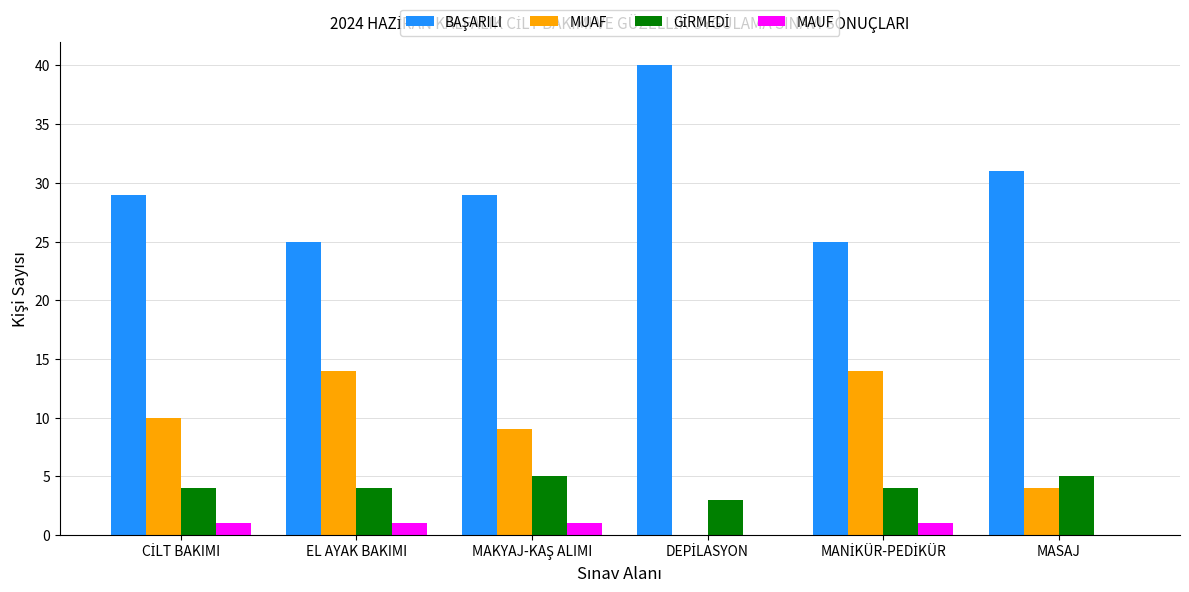

What is the maximum value shown in the chart?

40